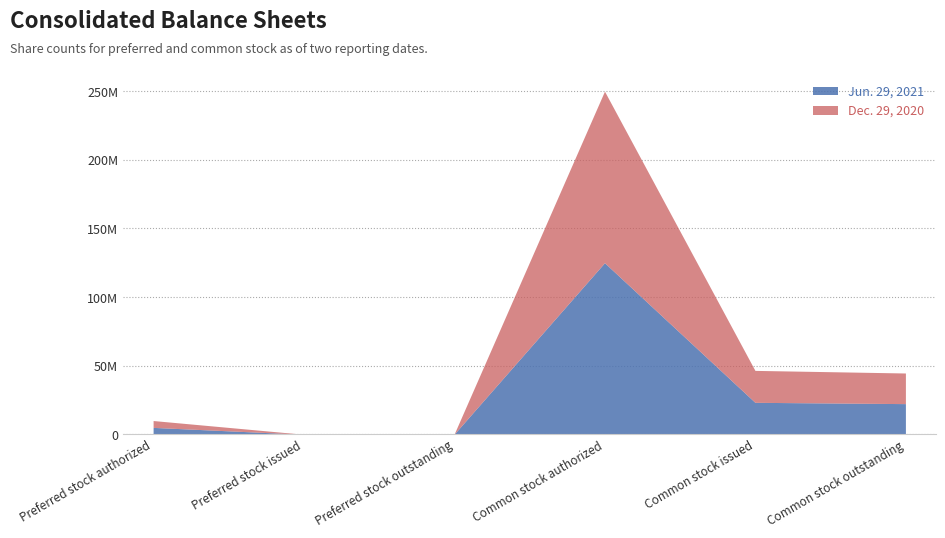

What is the label of the 1st point from the right?

Common stock outstanding